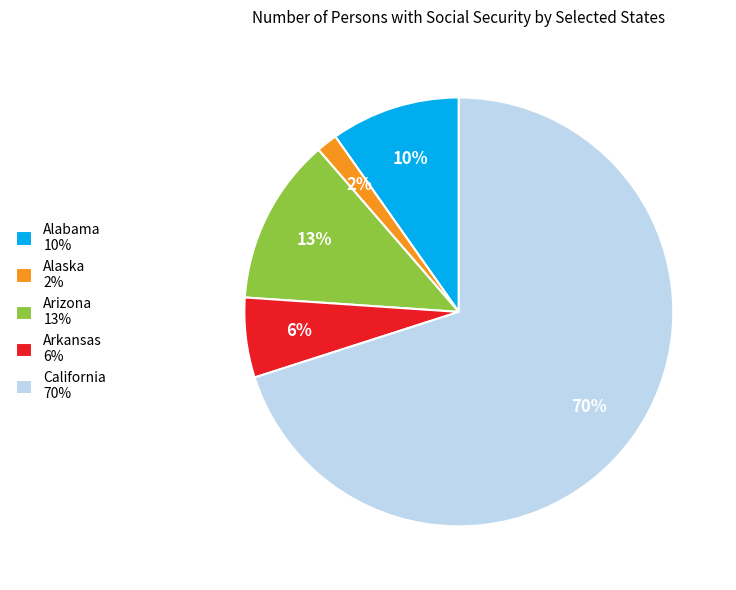

True or false: Arkansas 6% accounts for 6% of the total.

True